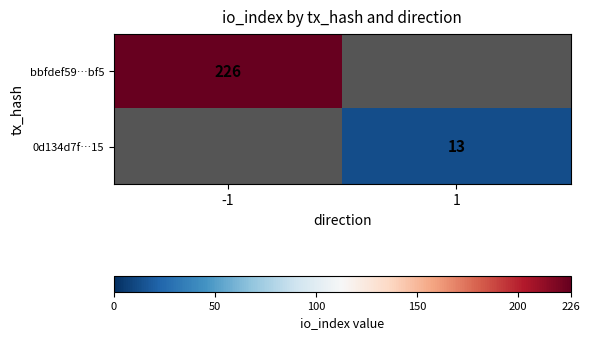

The bbfdef59…bf5 series shows 226 at -1. True or false?

True